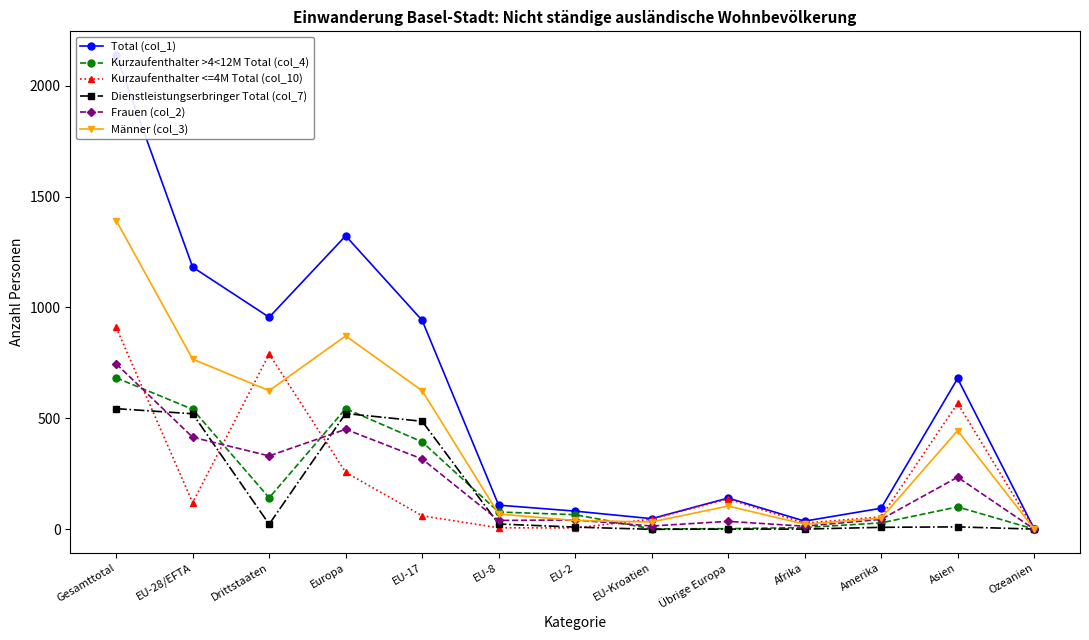

Which series has the largest total across all categories?

Total (col_1)